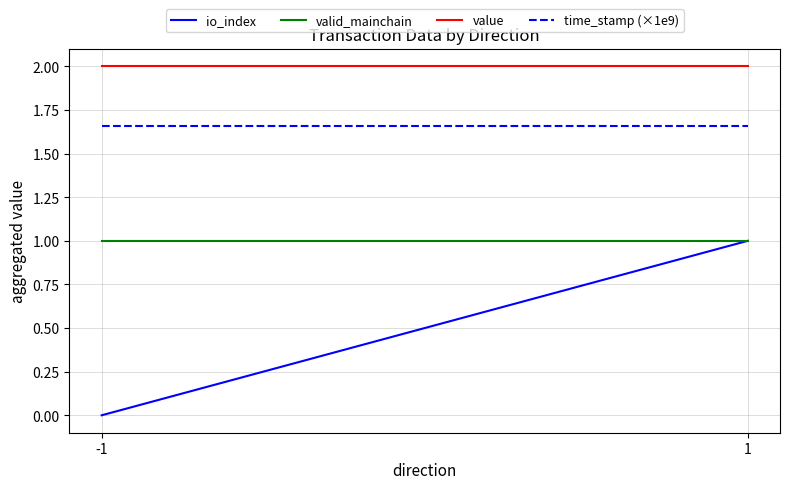

Read the value value at 1.

2.0